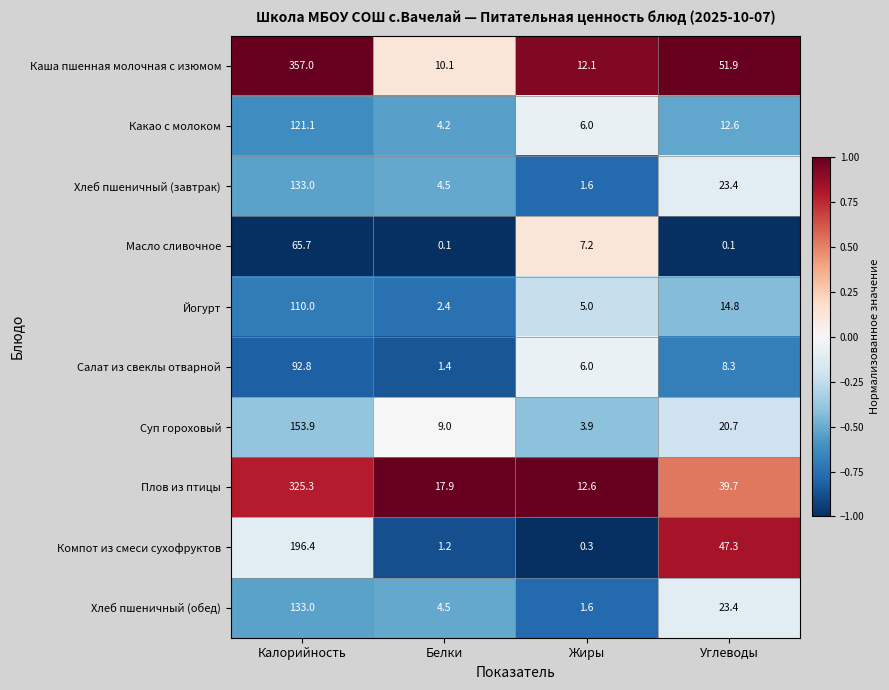

What is the approximate value of Салат из свеклы отварной at Углеводы?

8.3